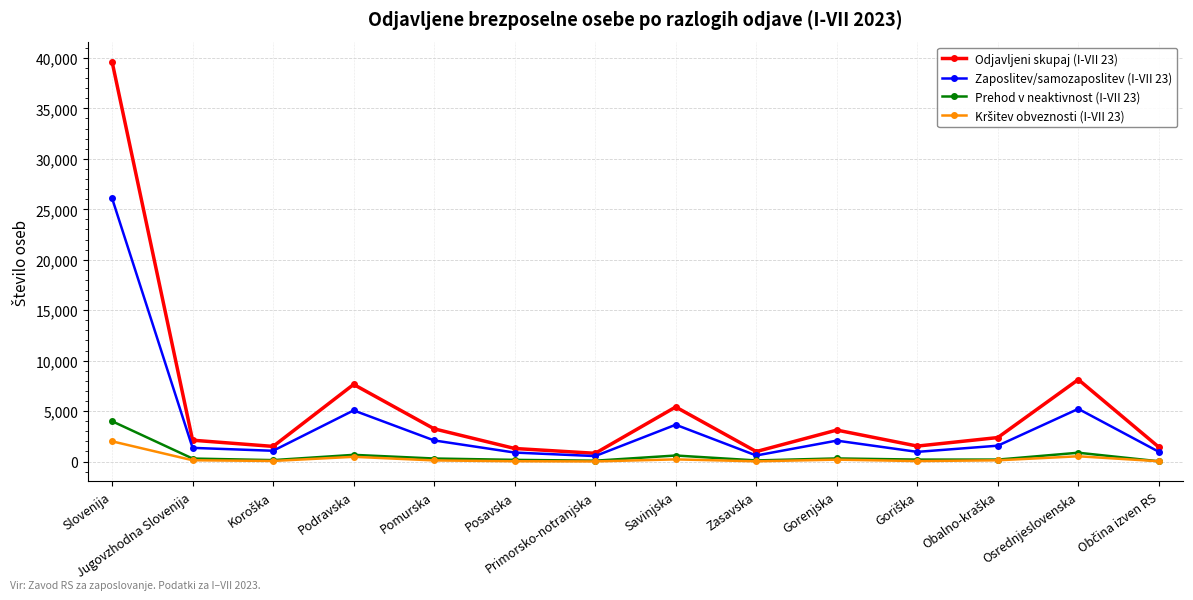

What is the label of the 10th point from the right?

Pomurska